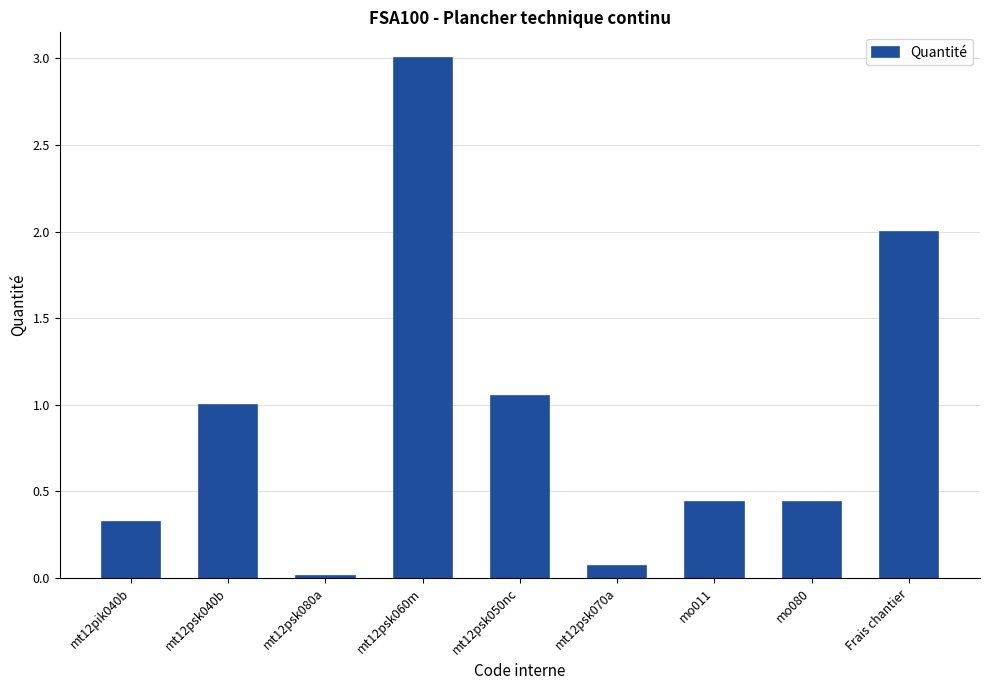

What position from the left is mt12psk070a?

6